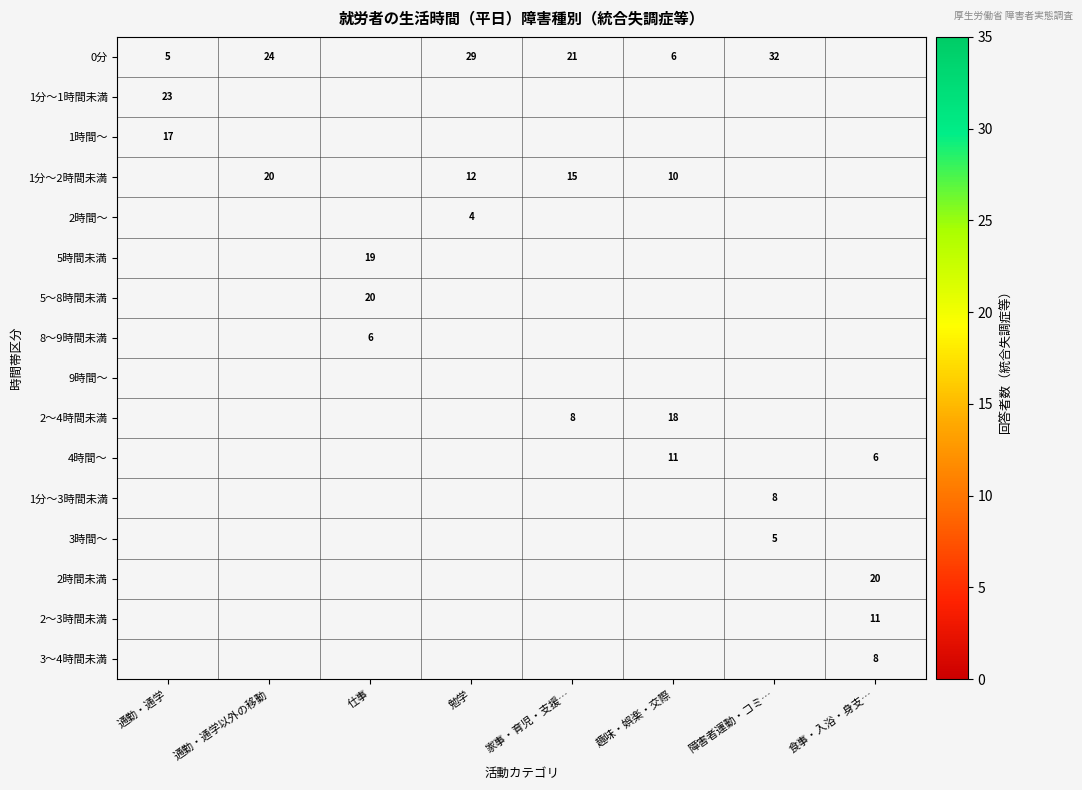

What is the difference between the highest and lowest values at 通勤・通学?

18.0